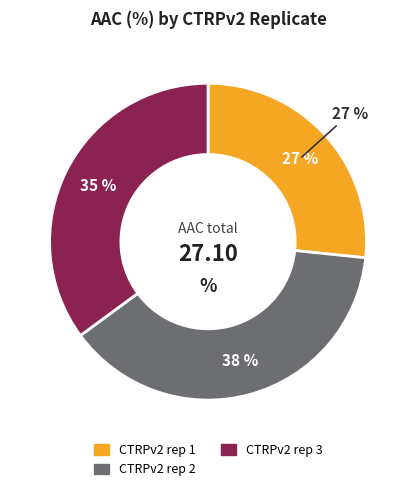

To the nearest percent, what percentage of the pie is CTRPv2 rep 2?

38%